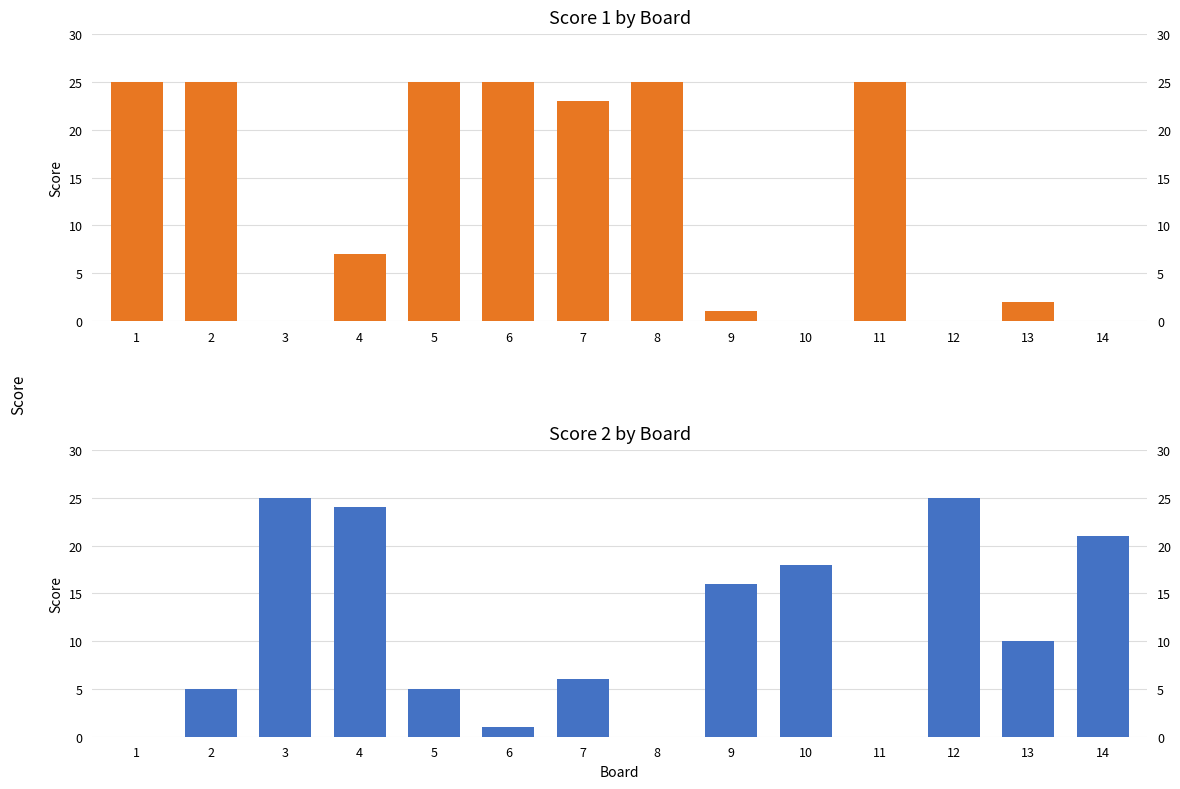

Which category has the highest value across all series?

1